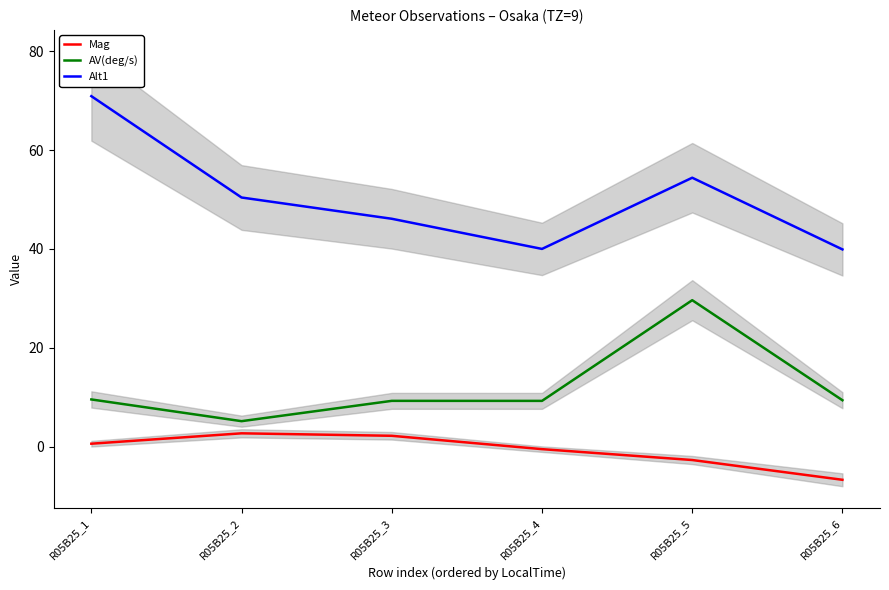

At R05B25_6, list the series in order from smallest to largest.

Mag, AV(deg/s), Alt1